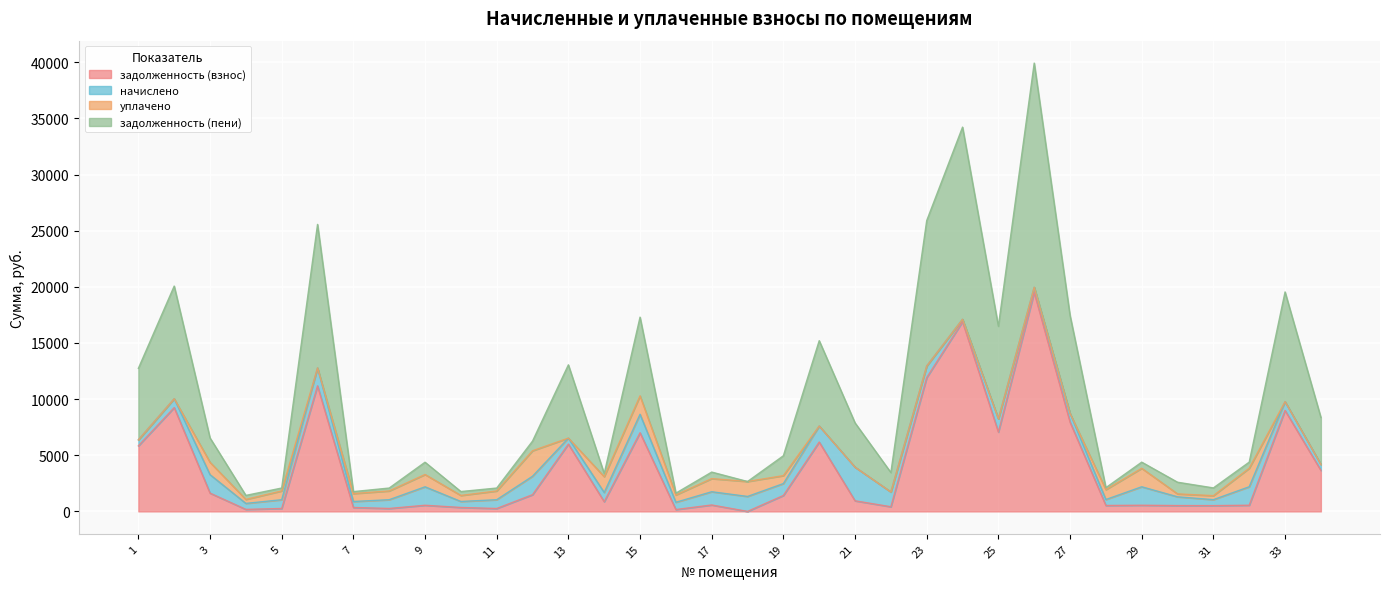

Which series has the widest spread of values?

задолженность (взнос)